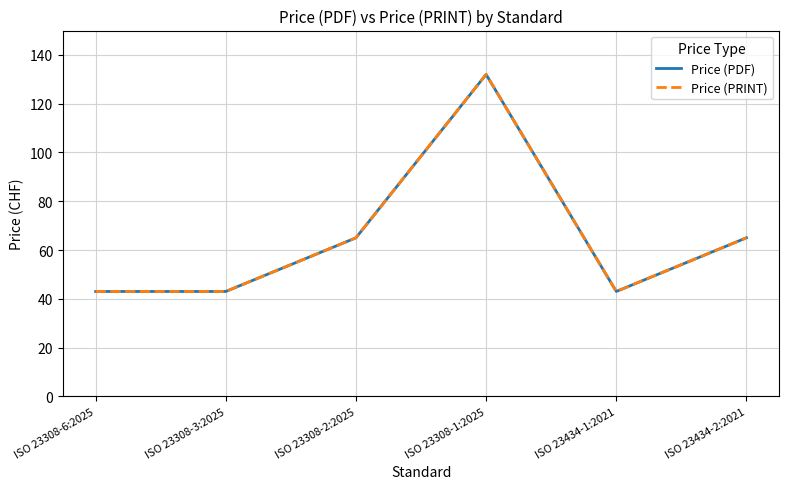

Does the chart display data point markers on the line(s)?

No